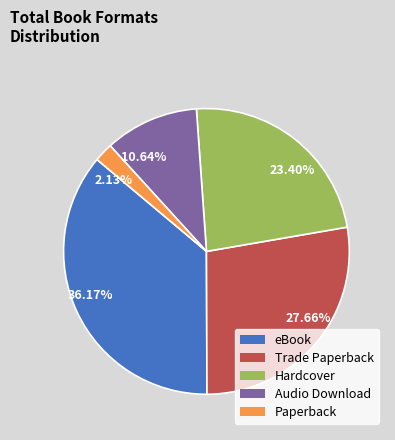

Is 10.64% the majority of the pie?

No